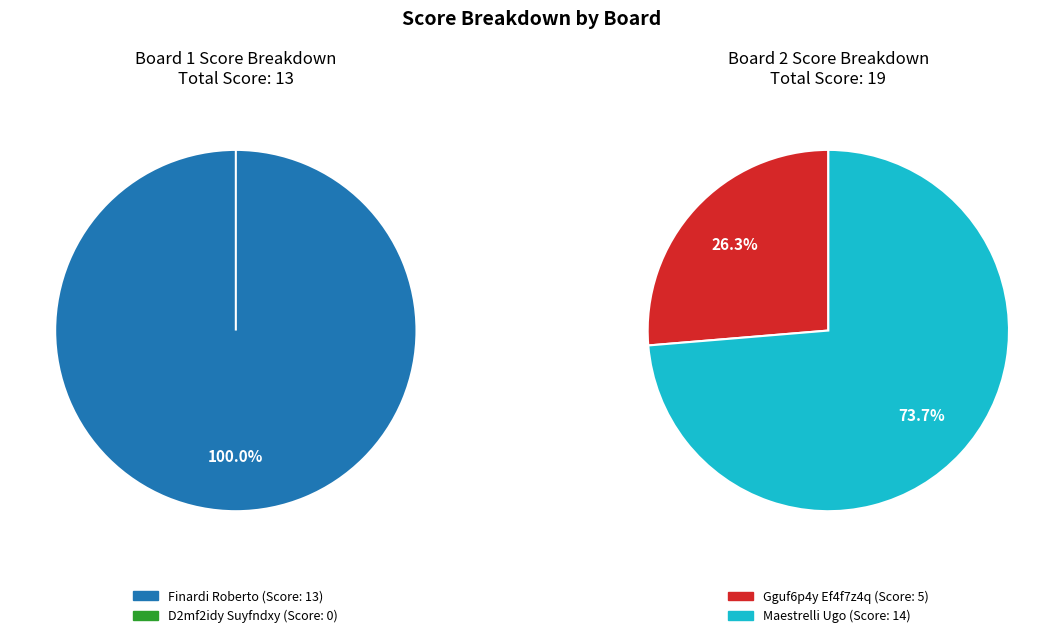

To the nearest percent, what is the average slice percentage?

50%